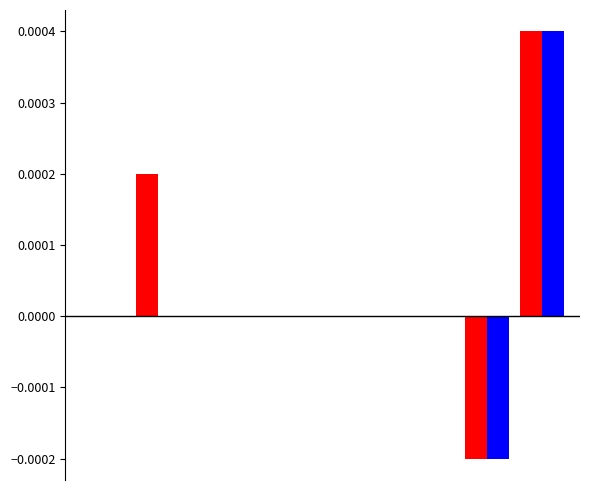

Count the number of categories in the chart.

9